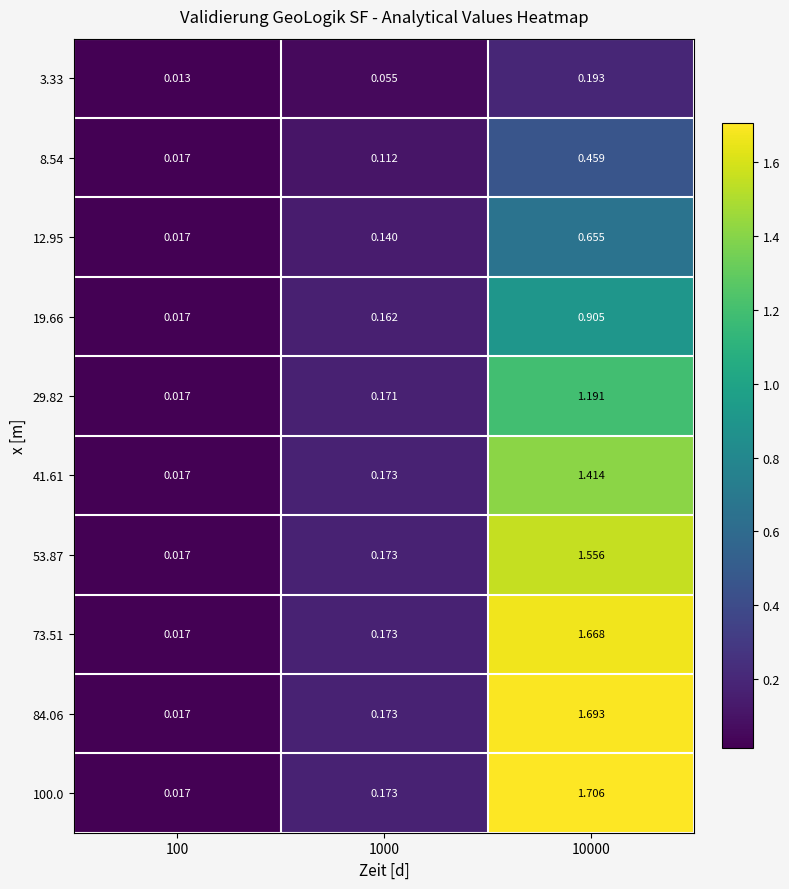

Is the value of 19.66 at 100 greater than the value of 53.87 at 1000?

No